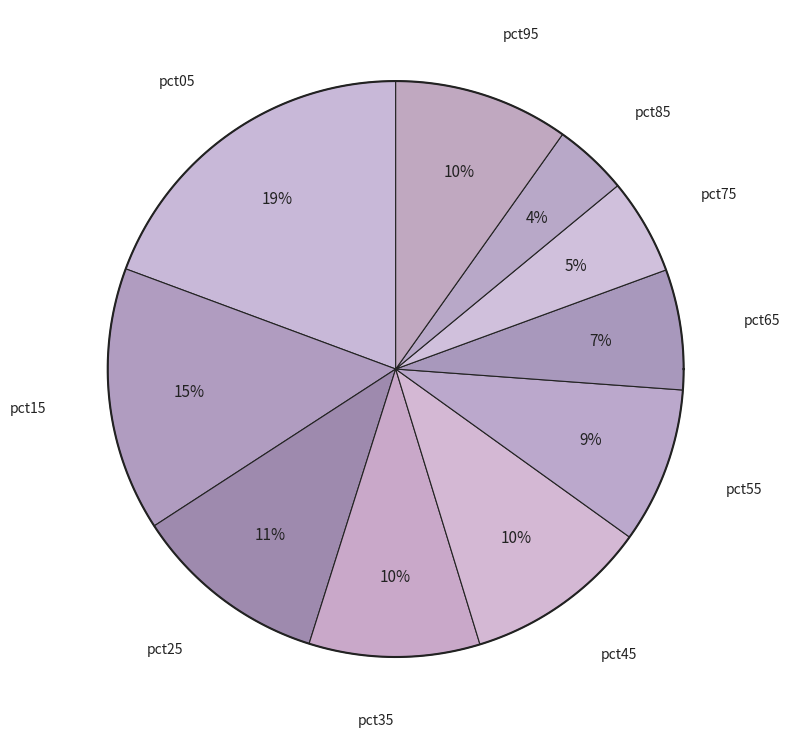

The pct65 slice represents 18% of the pie. True or false?

False